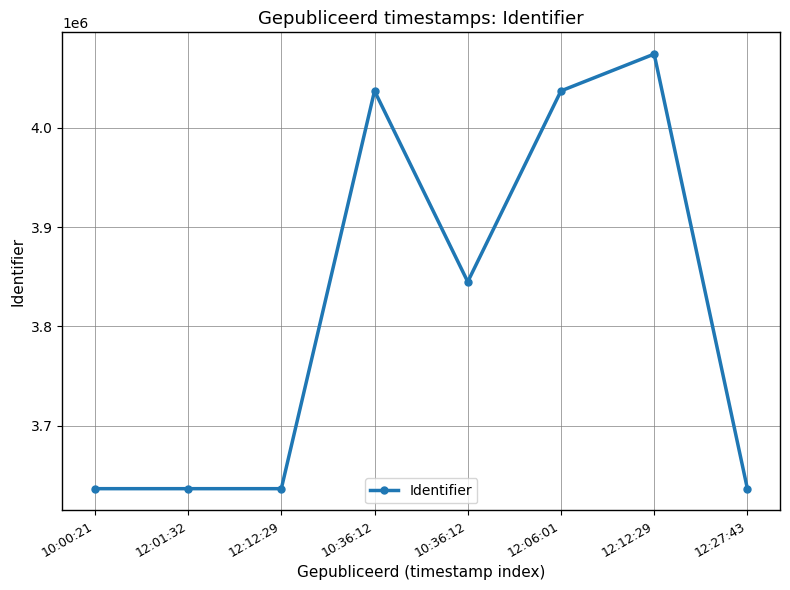

At which category does the chart reach its minimum across all series?

10:00:21